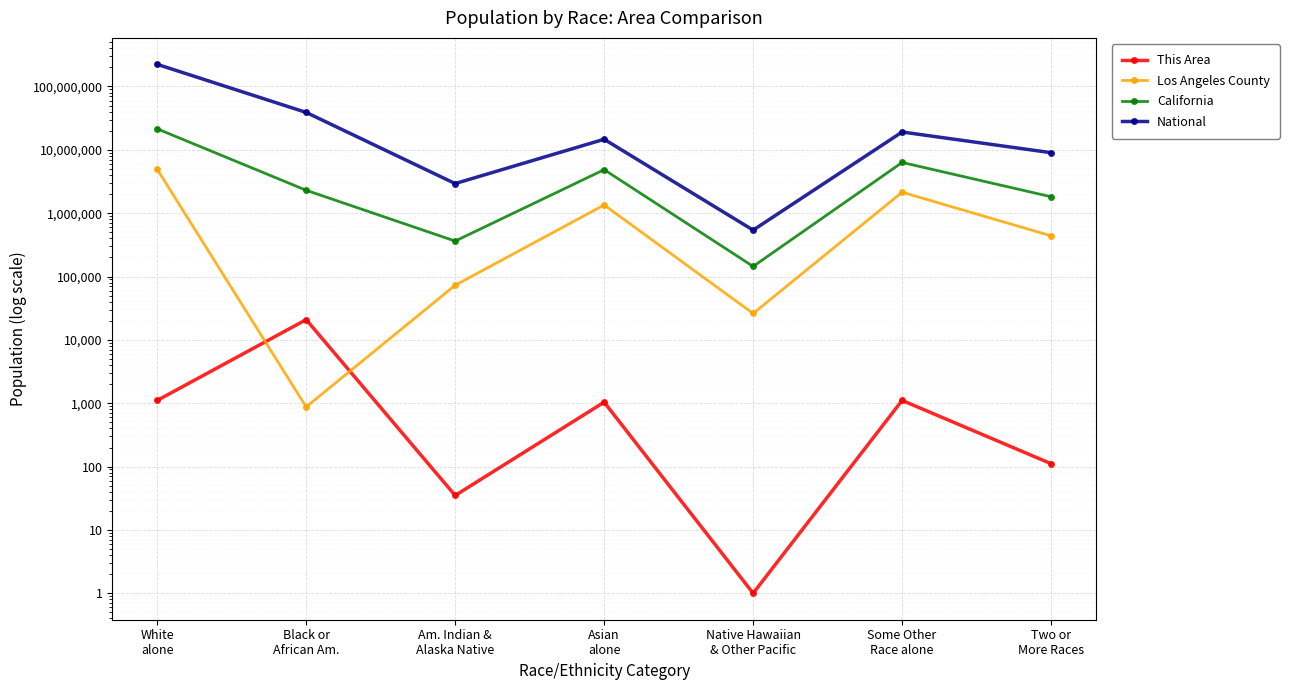

What is the spread (max minus min) of values at Asian
alone?

14673213